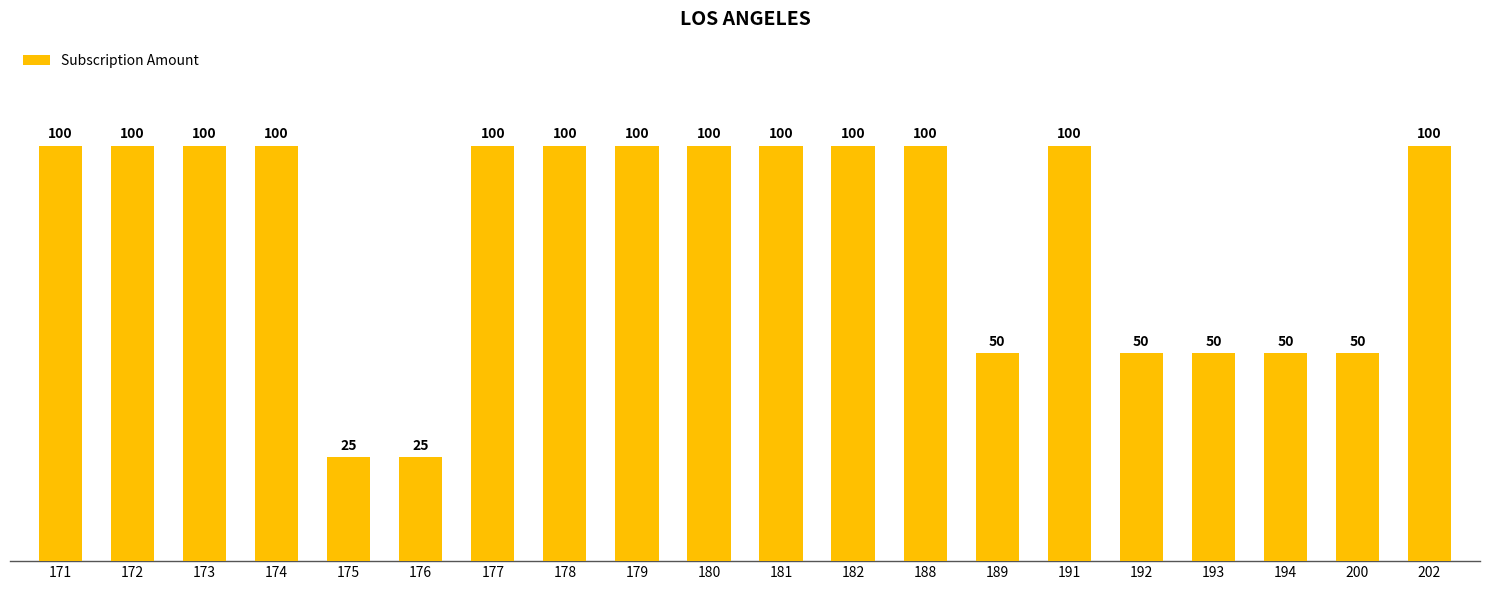

Read the value at 177, to the nearest 10.

100